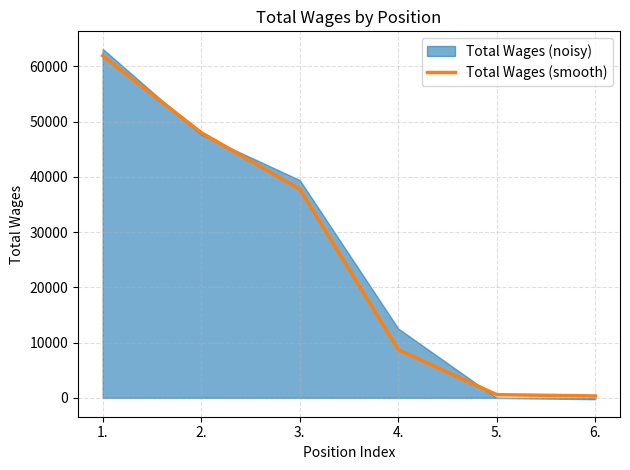

The value of Total Wages (smooth) at 2. is 12924. True or false?

False